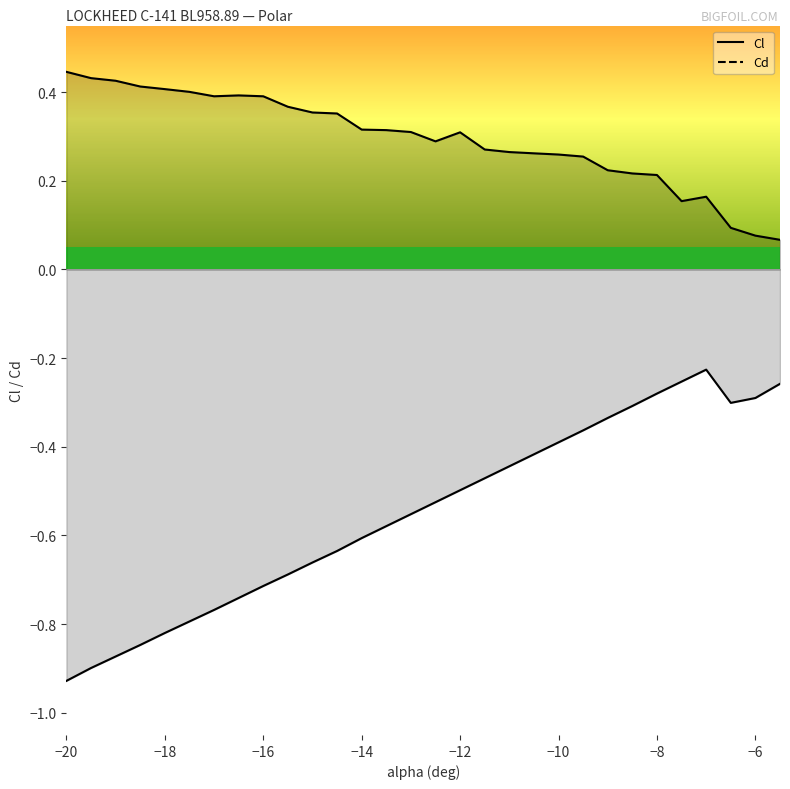

The Cd series shows 0.3 at -13. True or false?

True